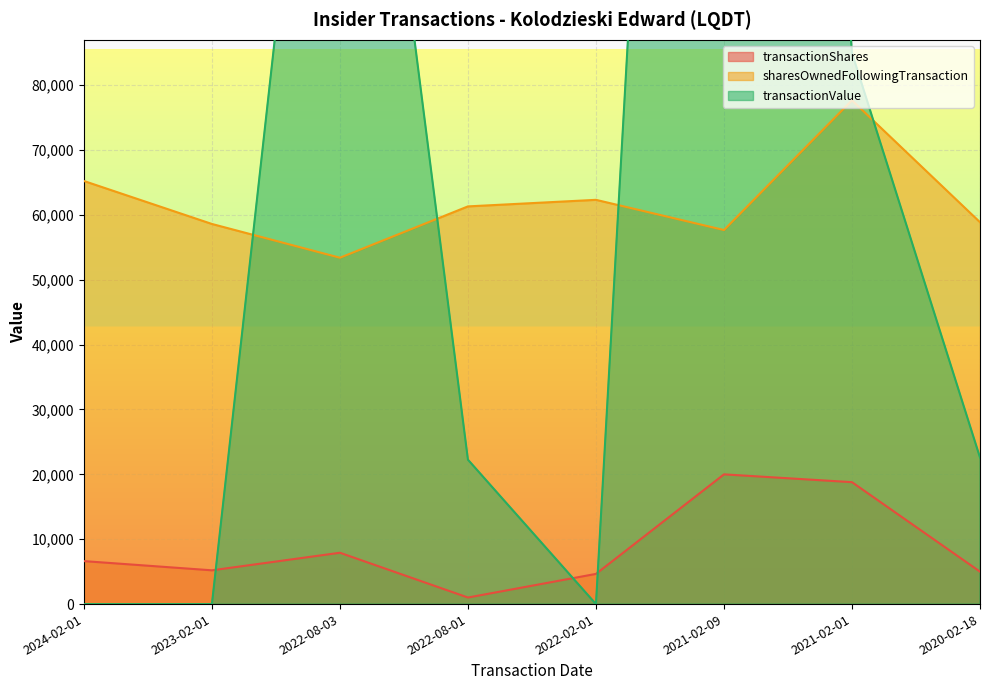

What is the average value of the sharesOwnedFollowingTransaction series?

61884